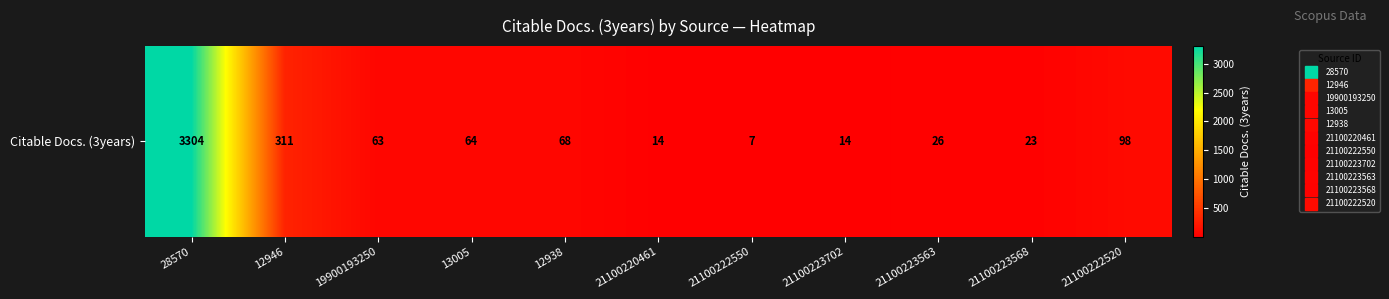

What is the change in value from 28570 to 21100223568?

-3281